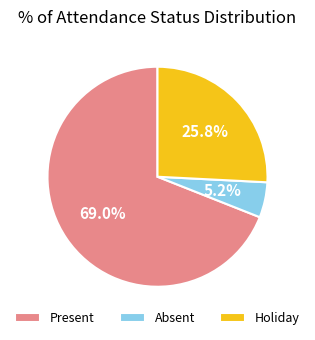

Does Absent represent more than half of the total?

No